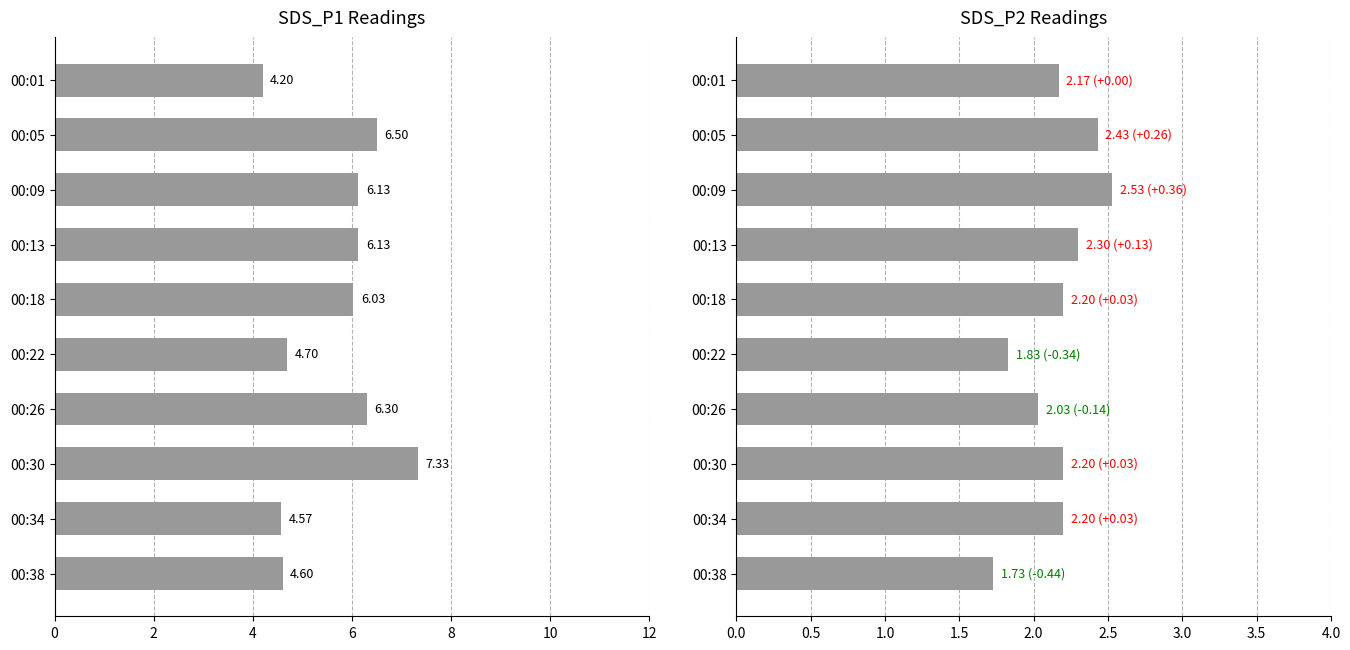

The value of SDS_P1 at 00:38 is 4.6. True or false?

True